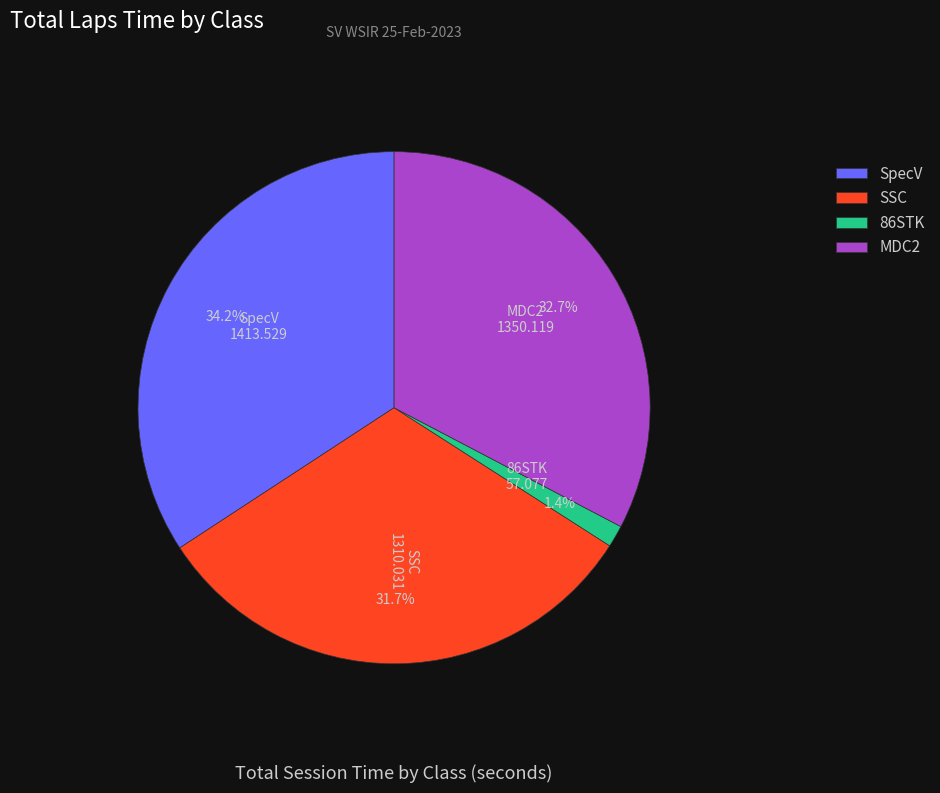

To the nearest percent, what is the average slice percentage?

25%